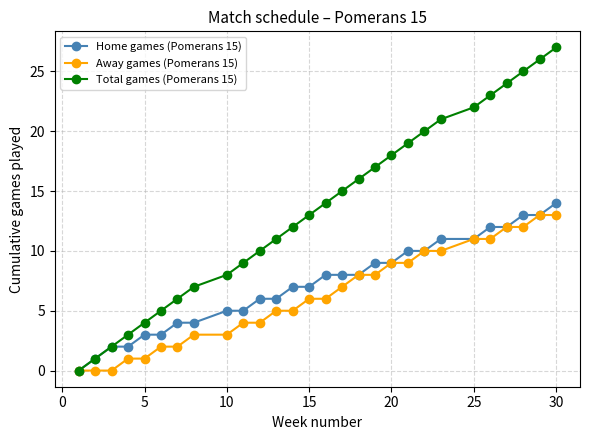

Which series has the widest spread of values?

Total games (Pomerans 15)